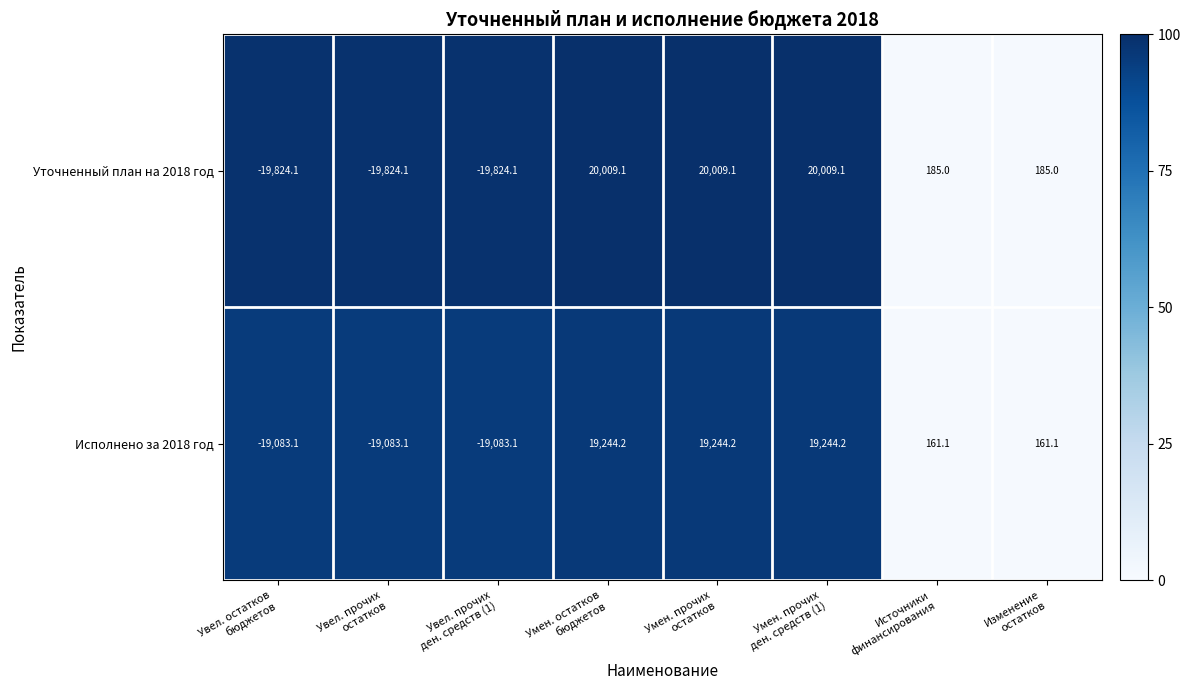

How many data points does each series have?

8